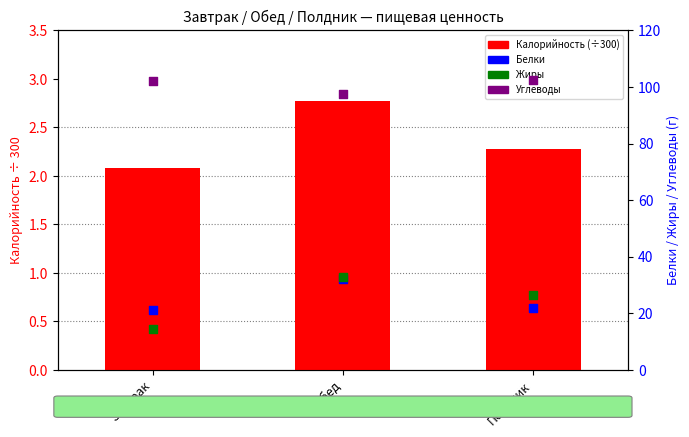

What is the total value across all series at Завтрак?

140.0